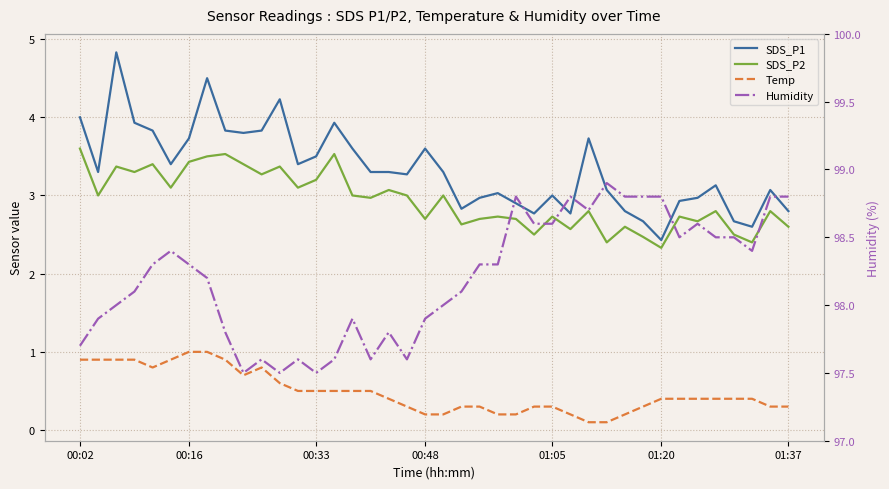

How many series are shown in this chart?

4